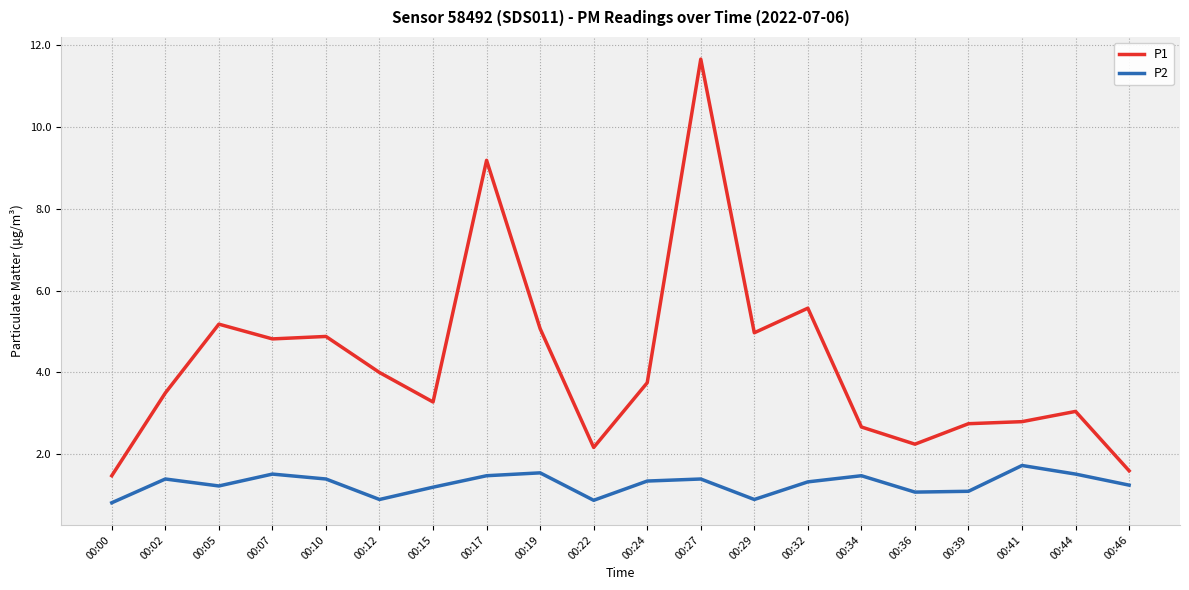

At which category does P2 reach its first local peak?

00:02